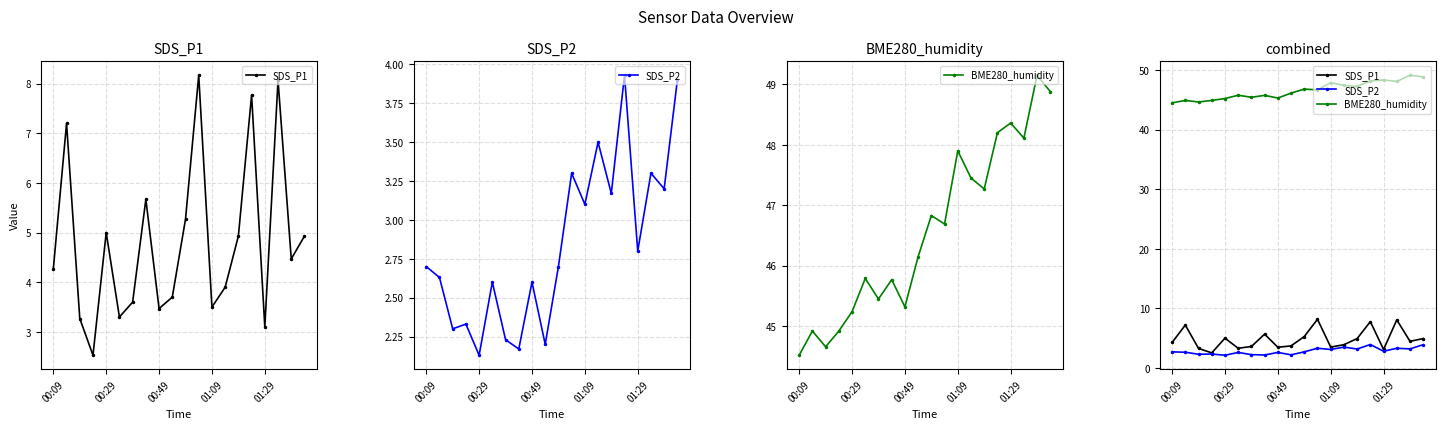

Which series has the largest total across all categories?

BME280_humidity